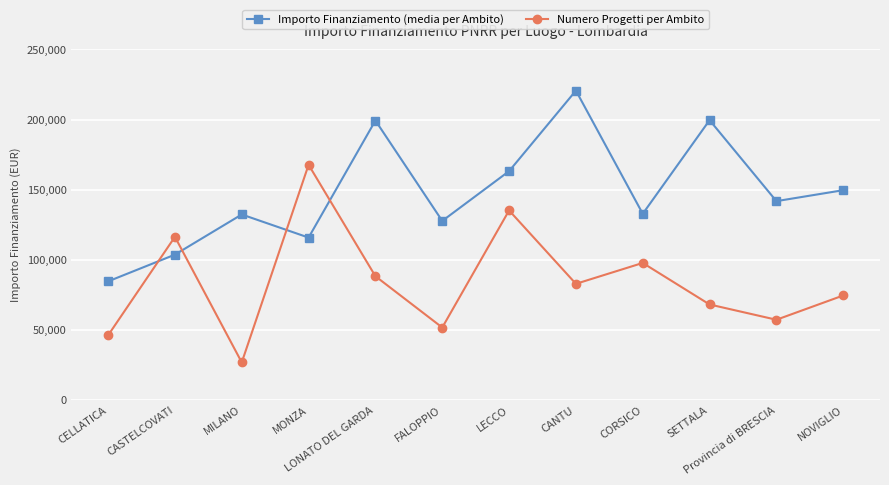

Which label corresponds to the smallest value in the chart?

MILANO